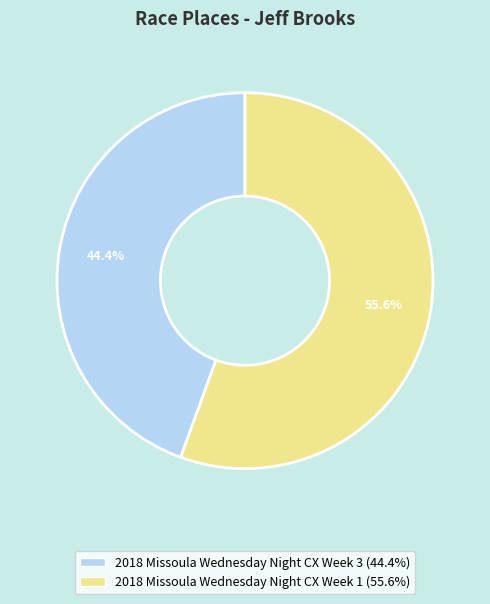

To the nearest percent, what portion does 2018 Missoula Wednesday Night CX Week 3 represent?

44%